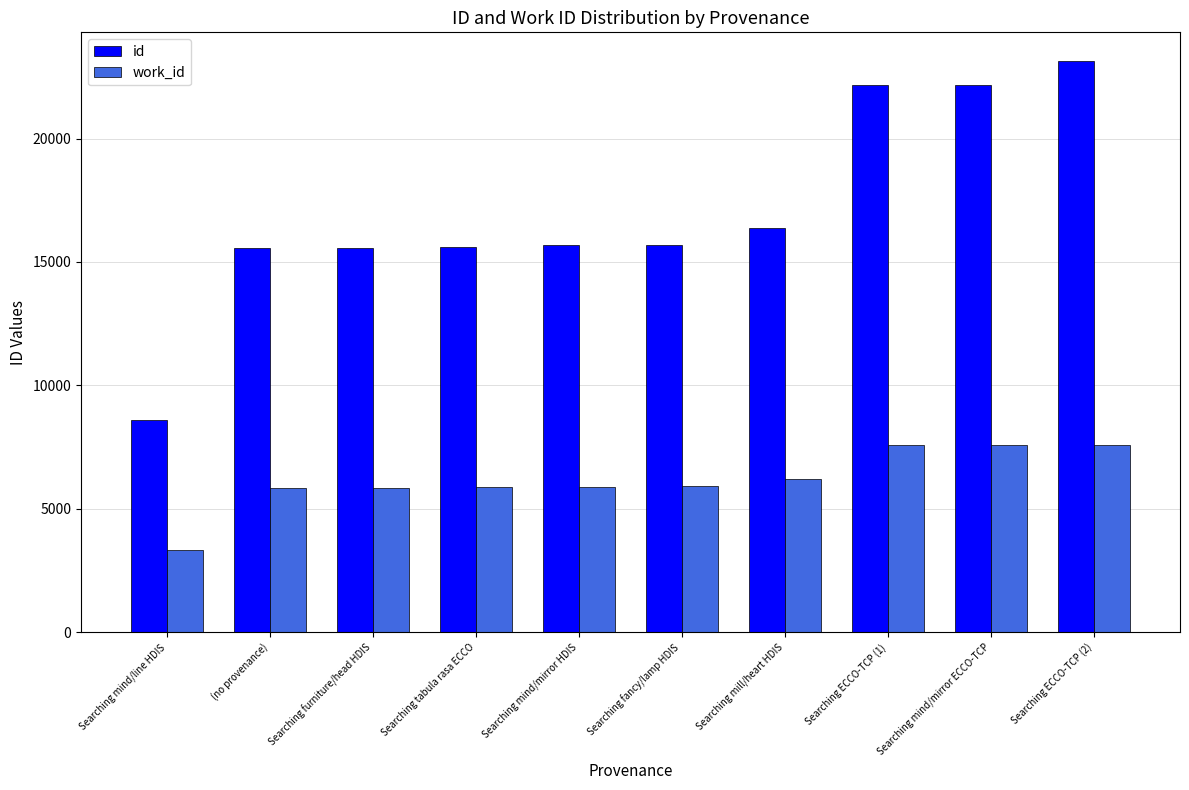

Which series has the widest spread of values?

id